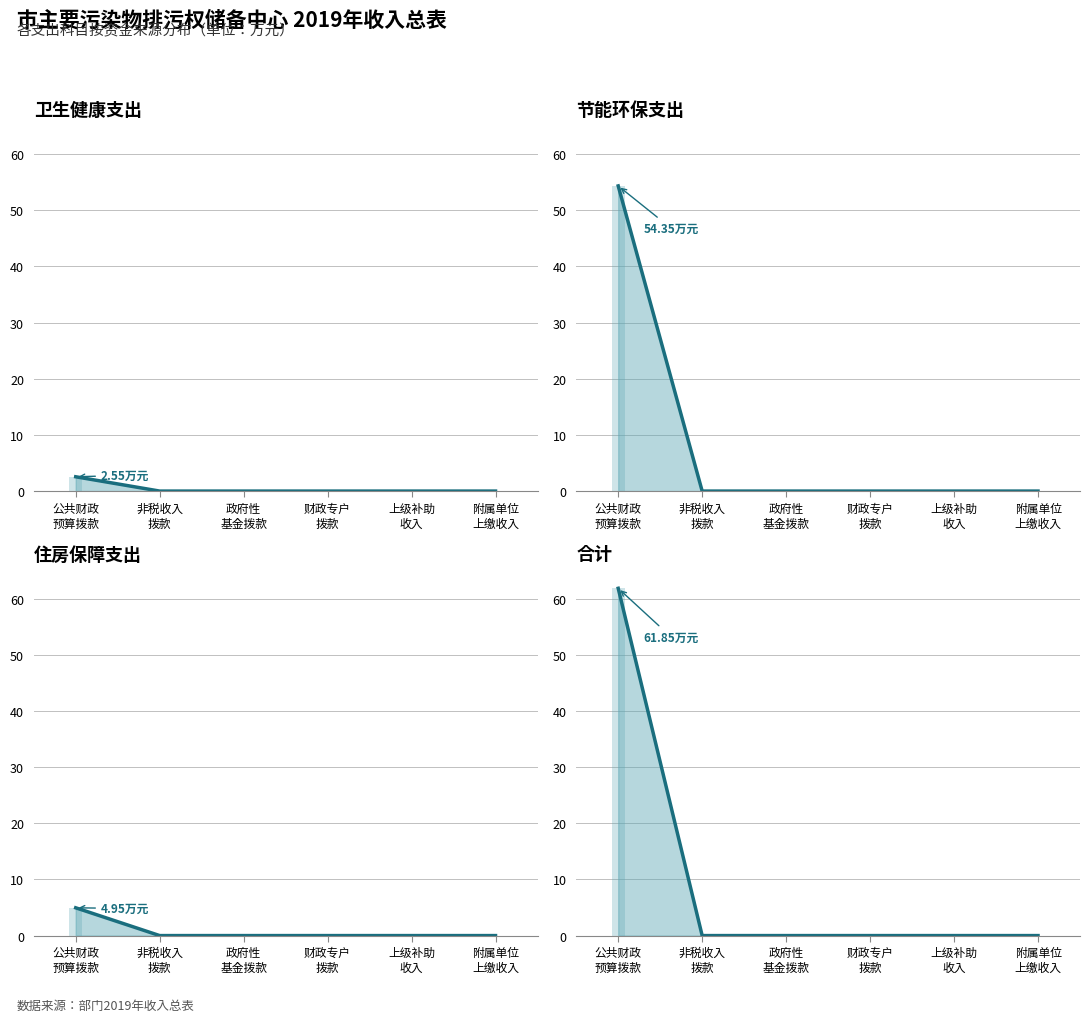

How many bars are there in each group?

3